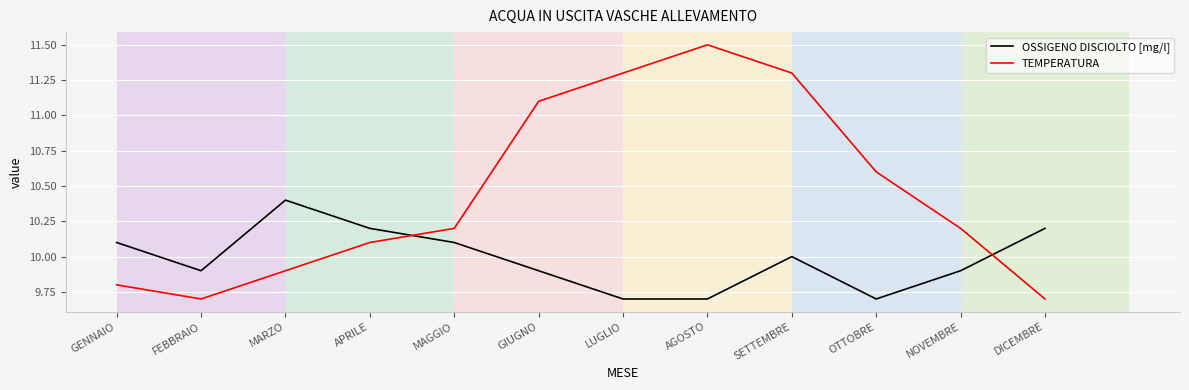

True or false: TEMPERATURA has a value of 9.7 at FEBBRAIO.

True